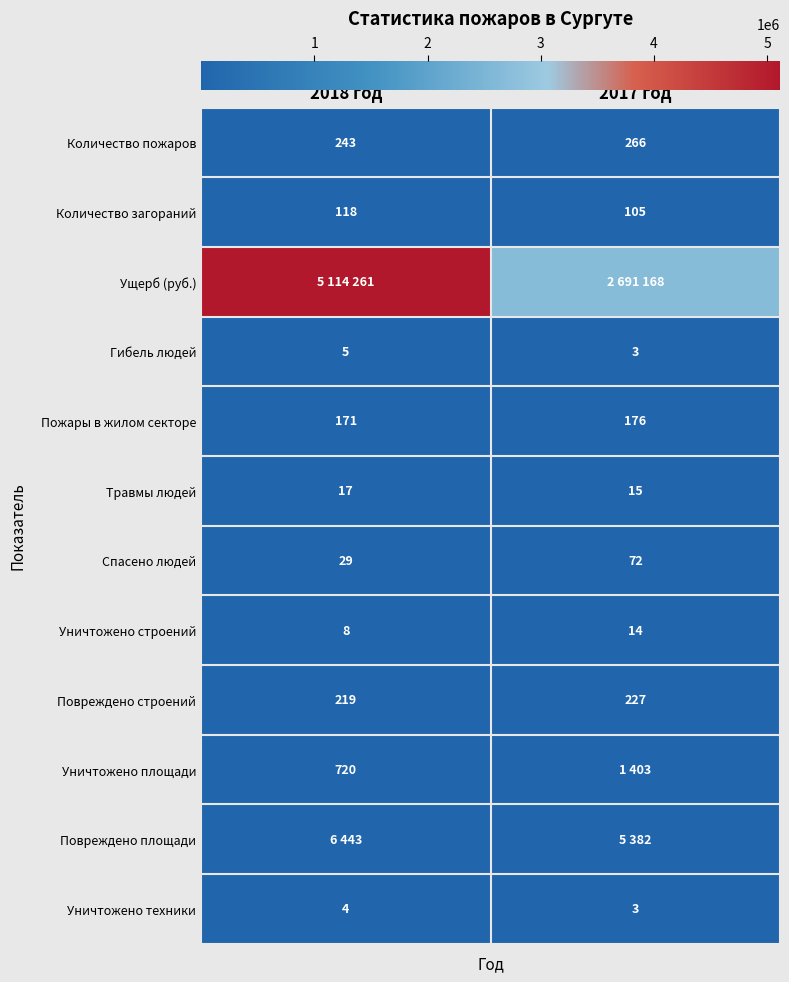

Rank the categories by Уничтожено строений value from lowest to highest.

2018 год, 2017 год